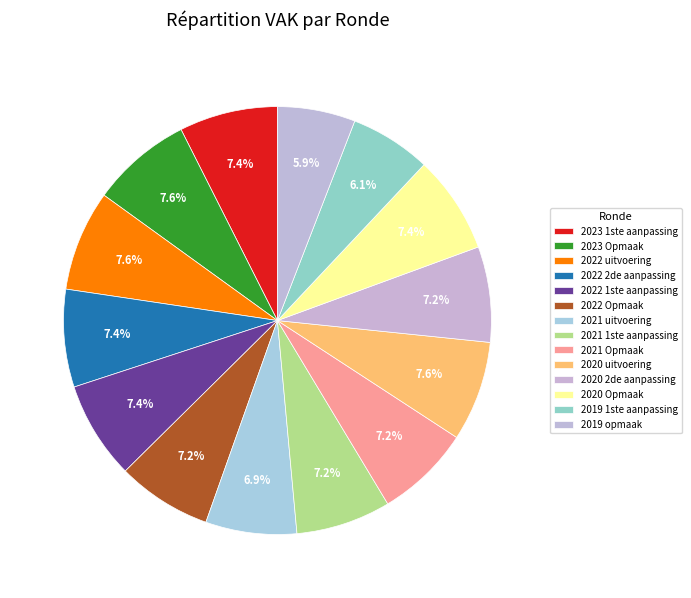

Is the sum of 2023 Opmaak and 2019 opmaak greater than half?

No